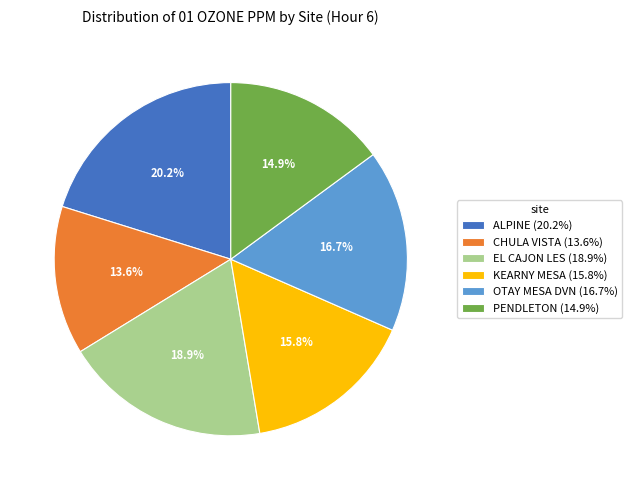

Does EL CAJON LES represent more than half of the total?

No